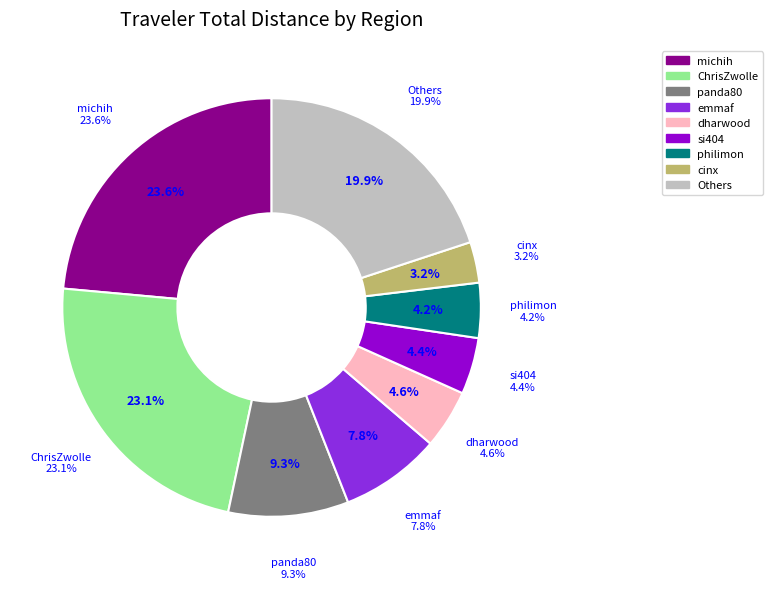

Does niels represent more than half of the total?

No